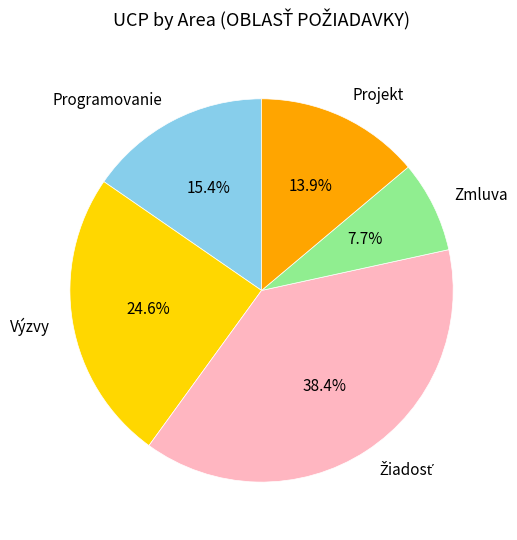

What portion of the pie excludes Projekt?

86.1%